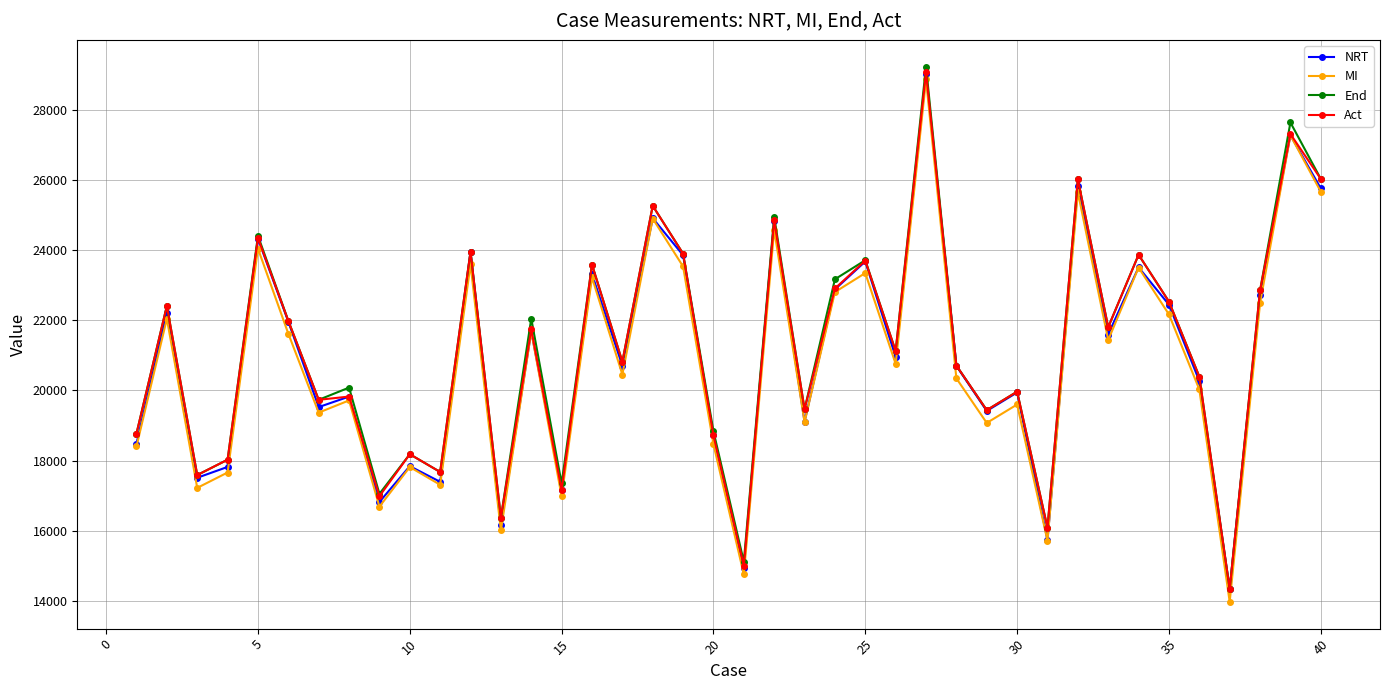

What is the greatest value displayed?

29223